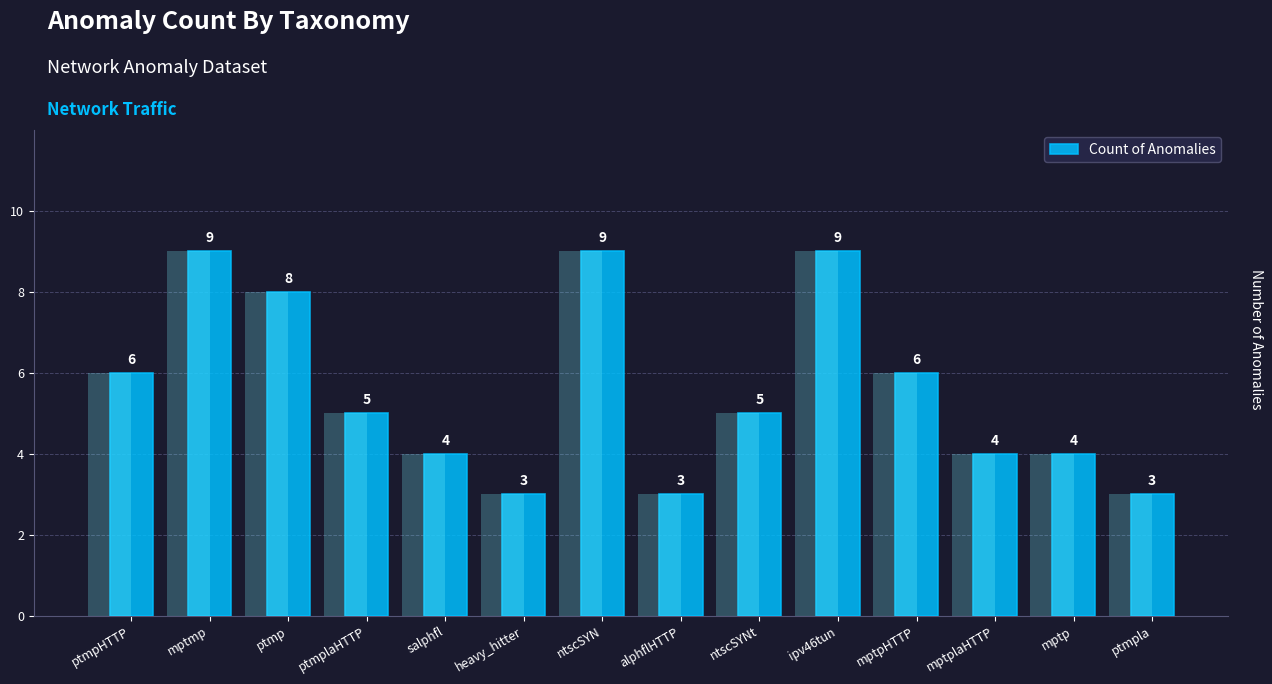

What is the minimum value shown in the chart?

3